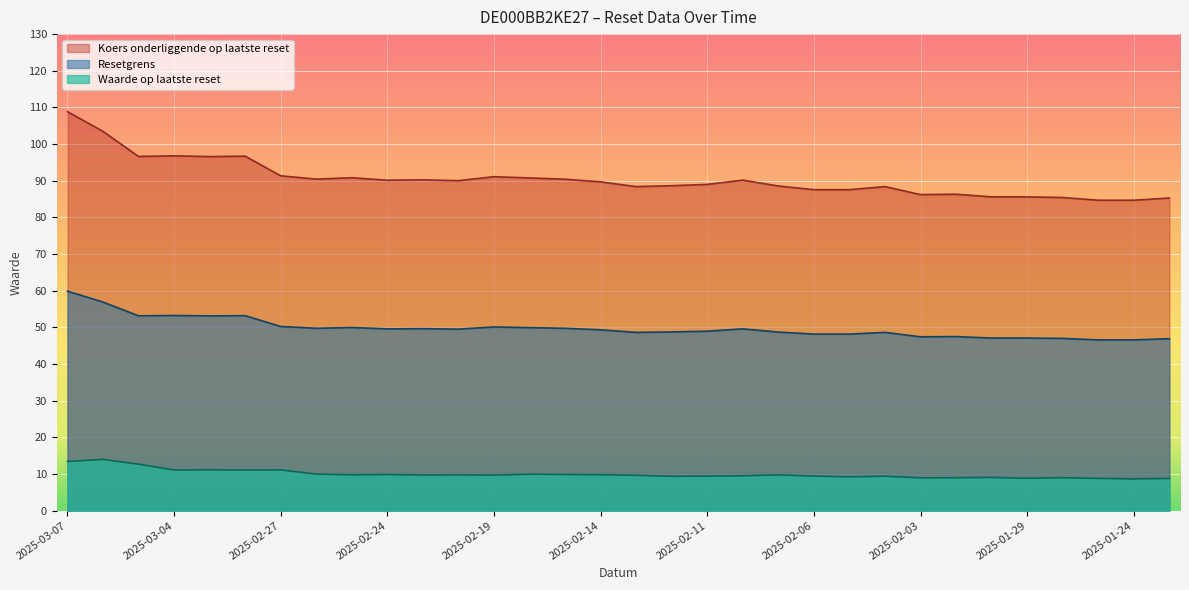

What position from the left is 2025-03-07?

1